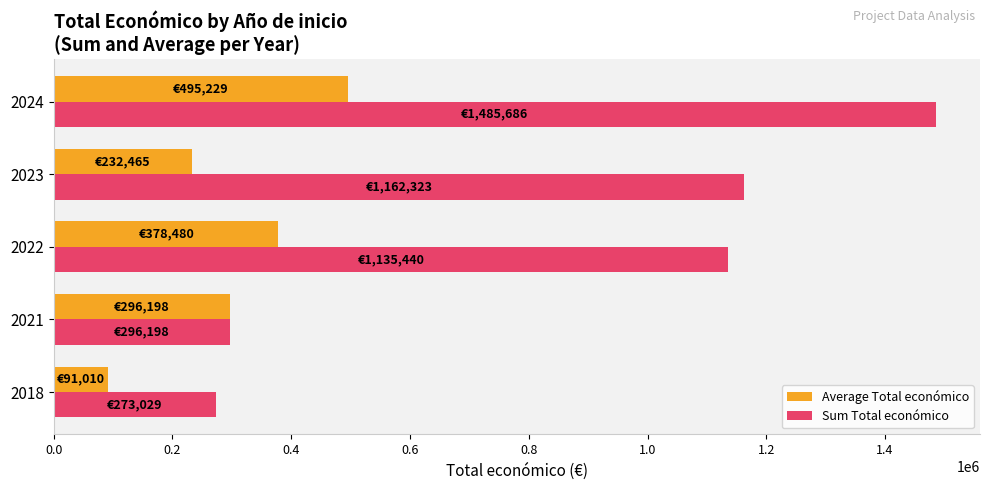

Read the Average Total económico value at 2024.

495228.7